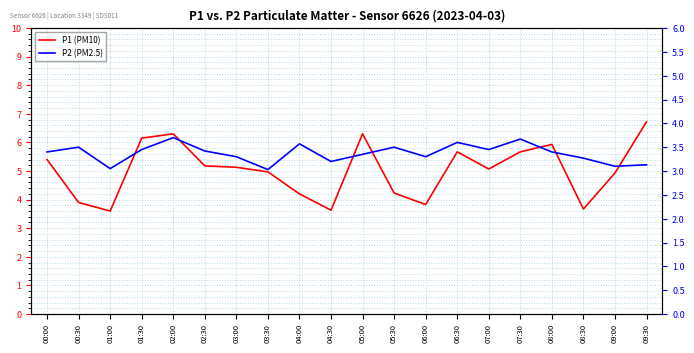

What is the minimum value for P2?

3.0